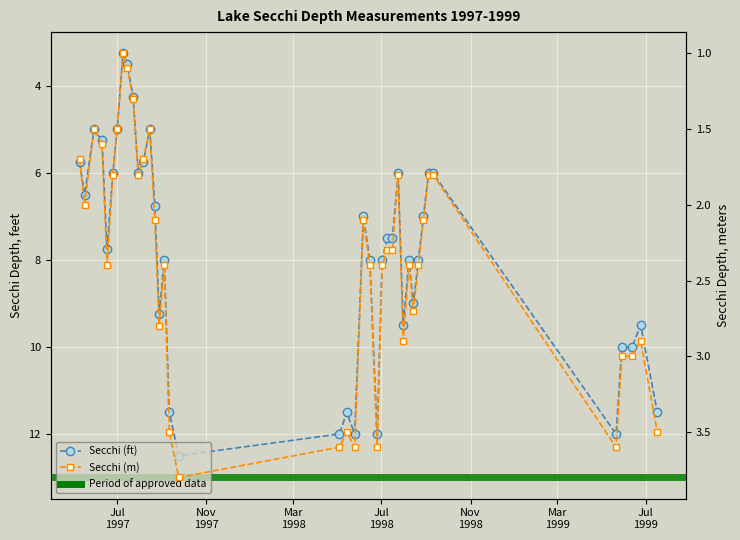

Which series has the widest spread of values?

Secchi (ft)